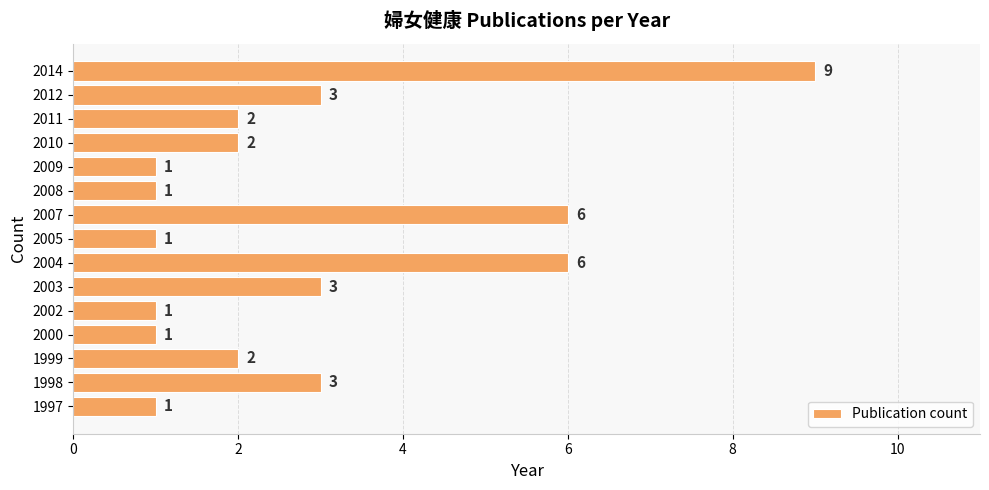

Between 2005 and 2014, which is larger?

2014